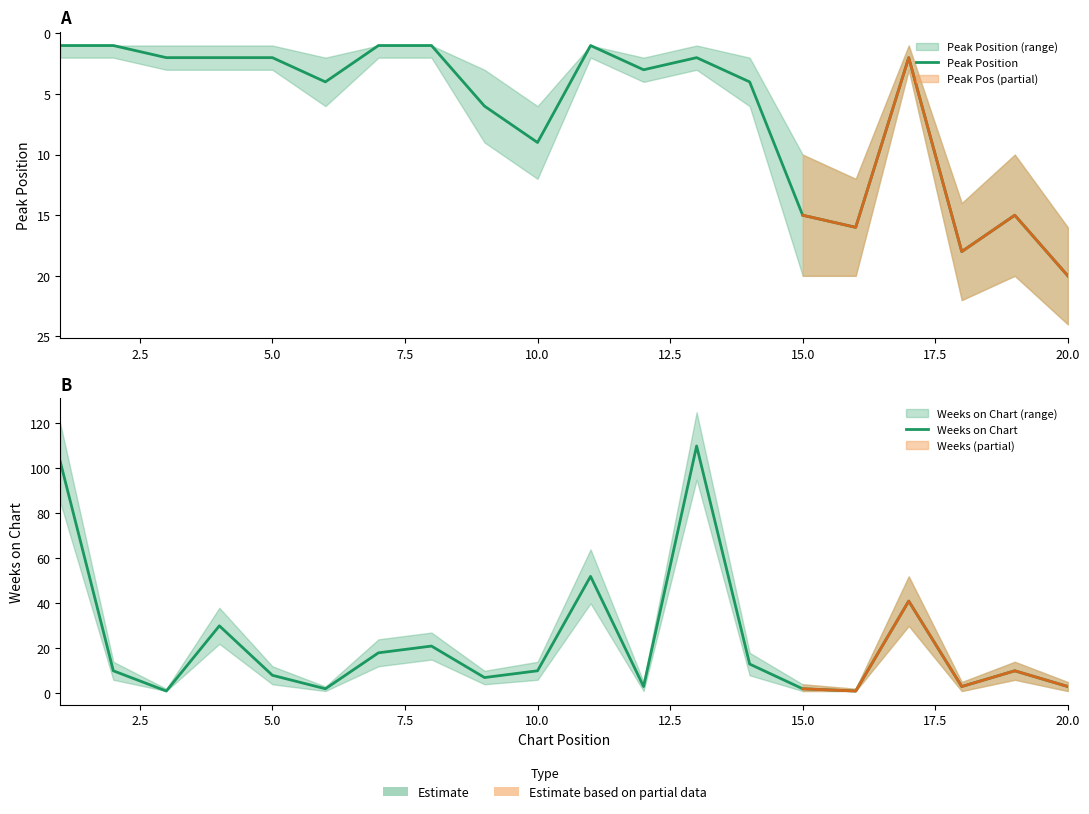

Does the chart display data point markers on the line(s)?

No